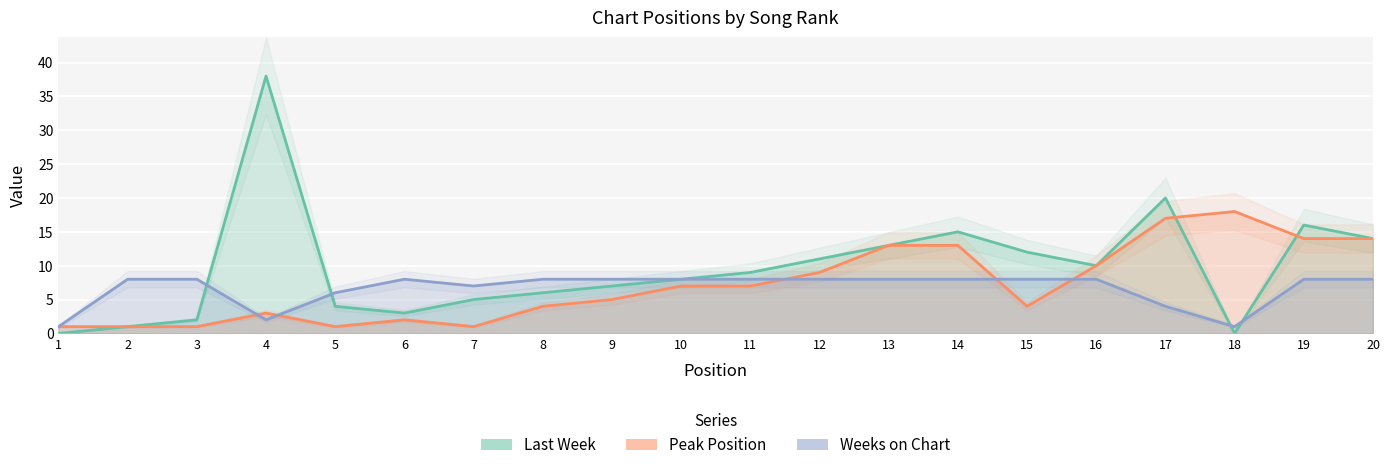

At which label does Last Week first exceed 9?

4